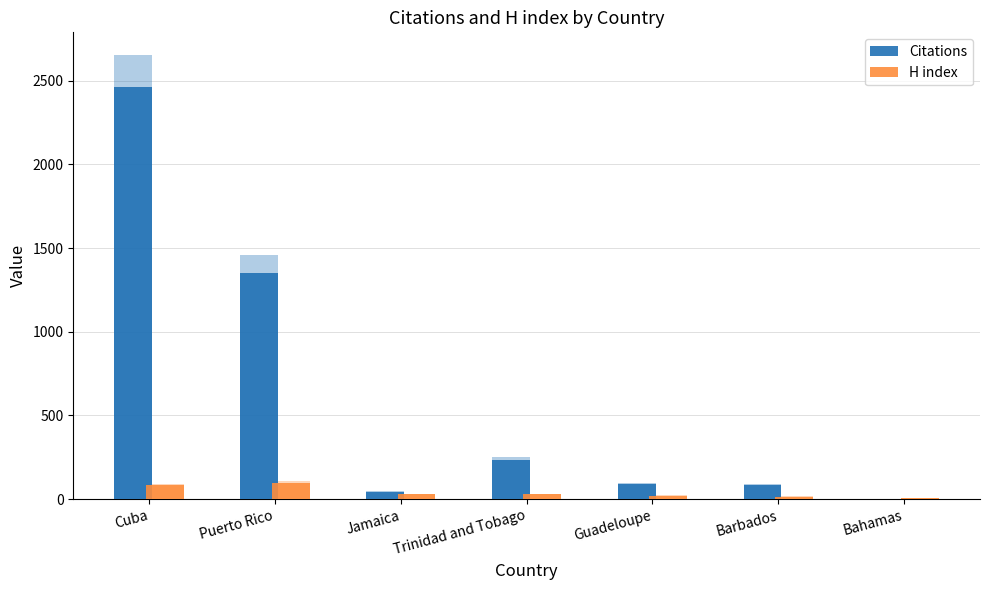

Which series changed the most between Guadeloupe and Bahamas?

Citations